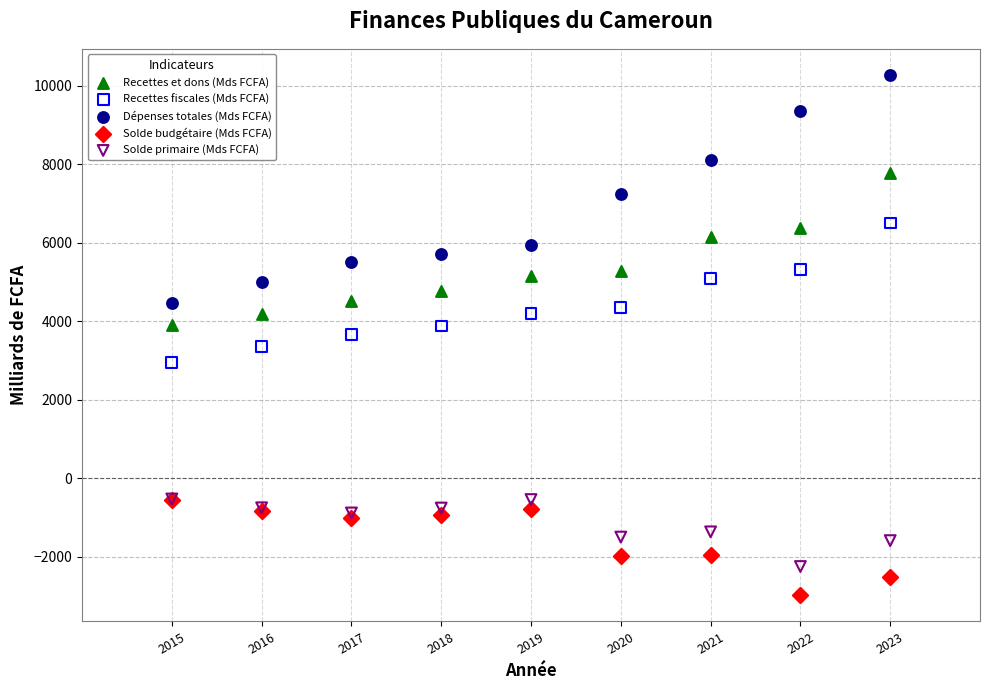

Which series has the widest spread of Y values?

Dépenses totales (Mds FCFA)